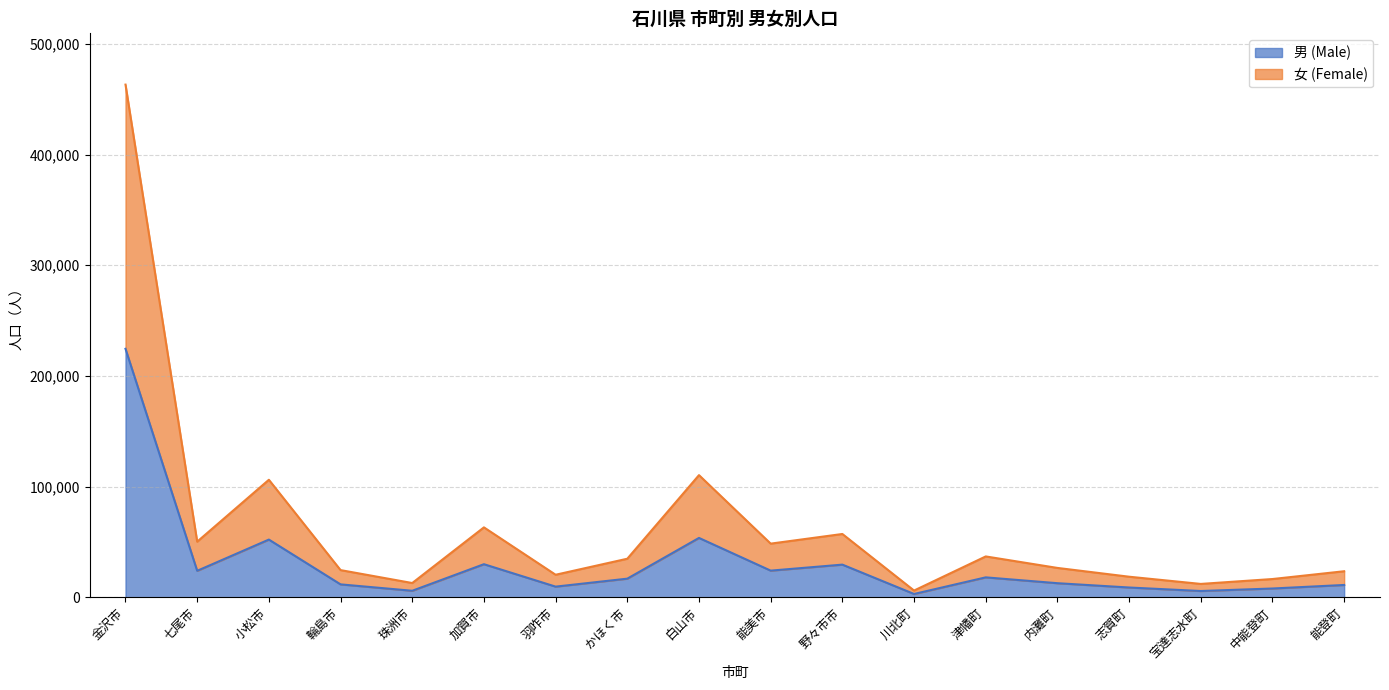

Does the chart have visible grid lines?

Yes